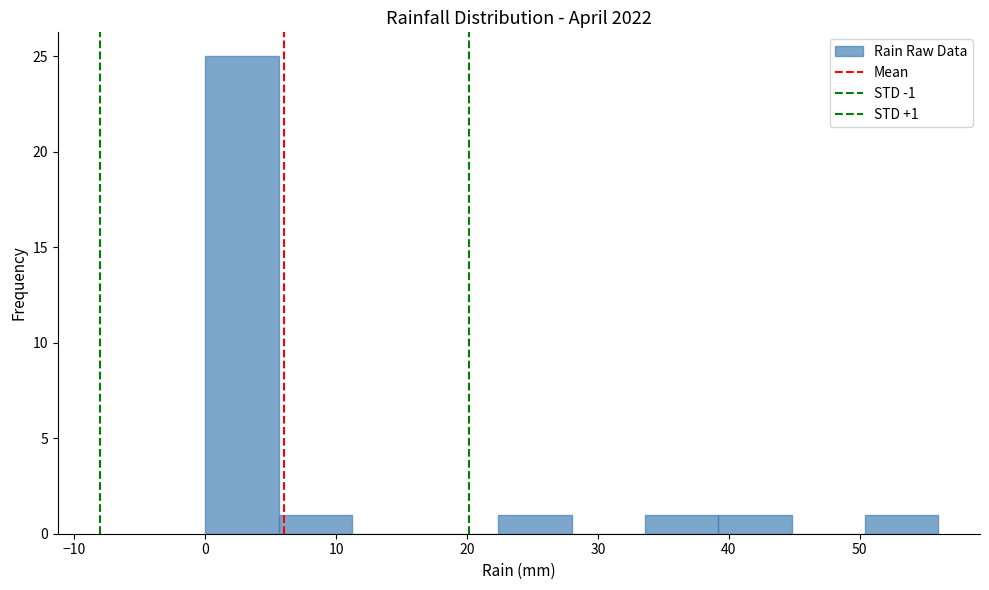

Over which range of the x-axis is the bar tallest?

0.0 to 5.6